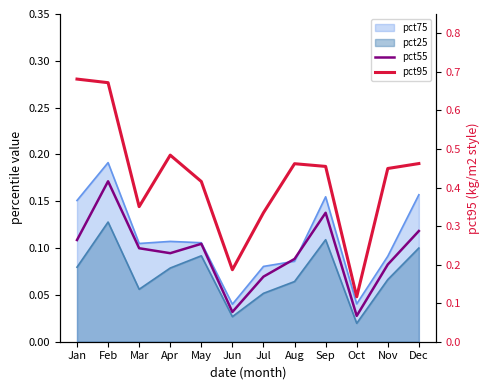

True or false: pct55 and pct95 intersect in this chart.

False